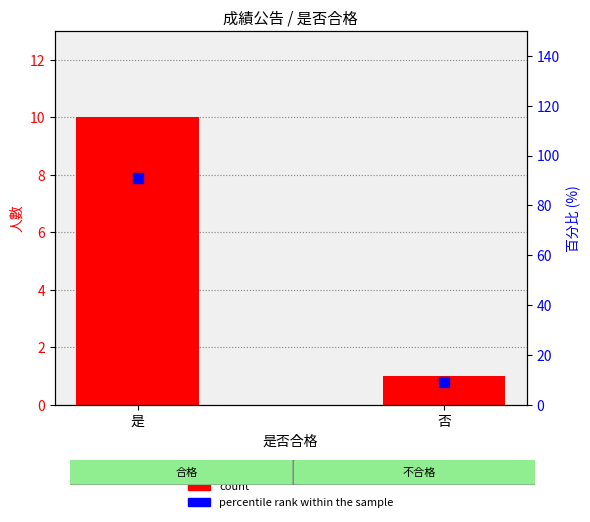

What is the label of the 2nd bar from the right?

是